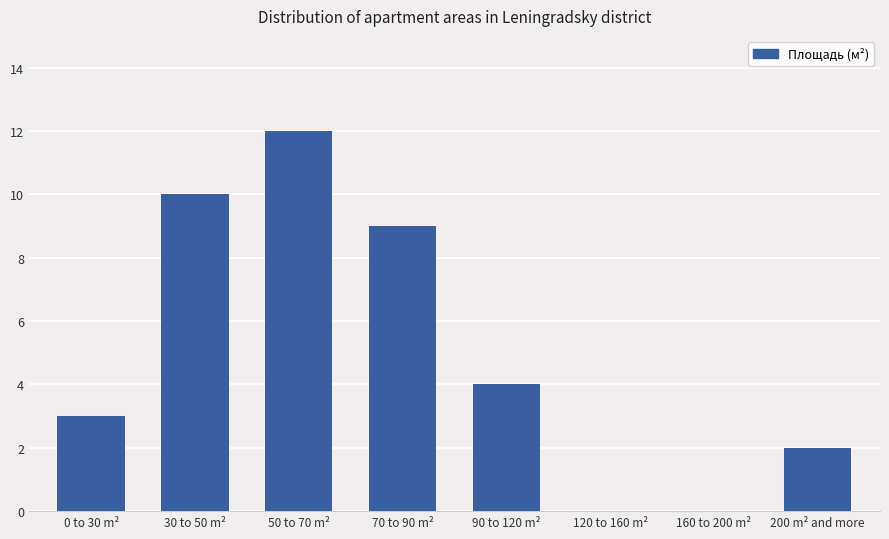

What is the maximum value shown in the chart?

12